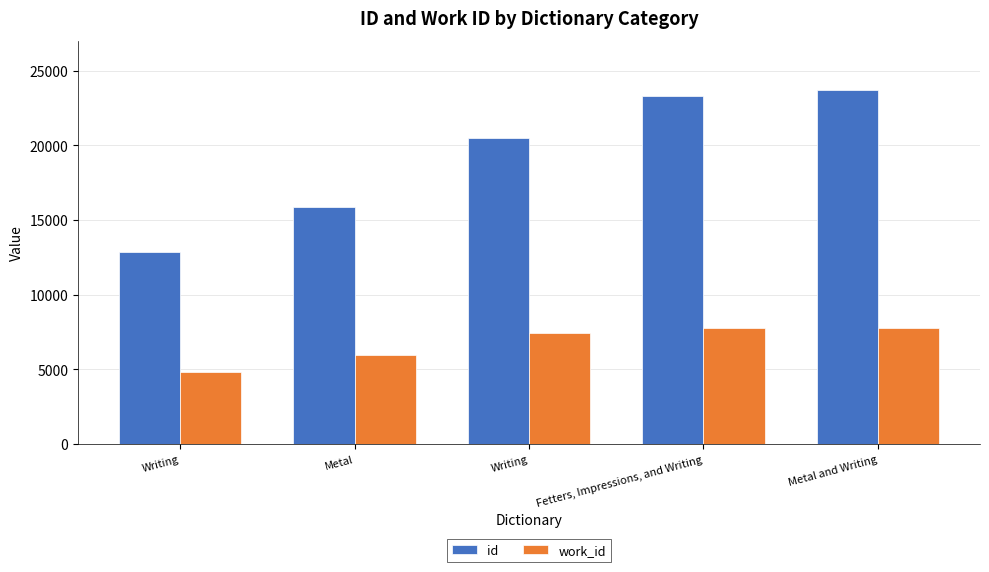

What is the maximum value for work_id?

7782